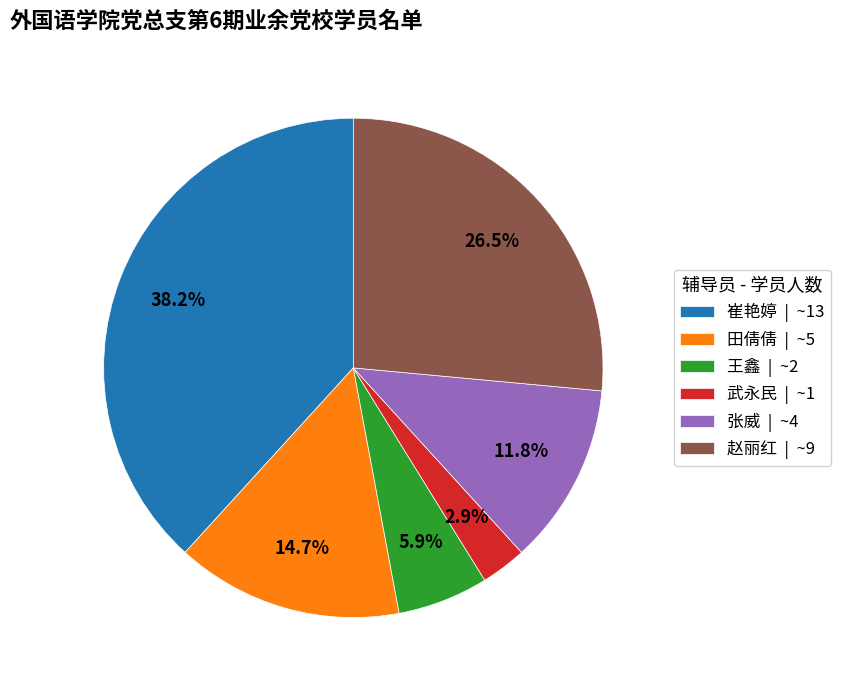

Between 王鑫 and 赵丽红, which is larger?

赵丽红